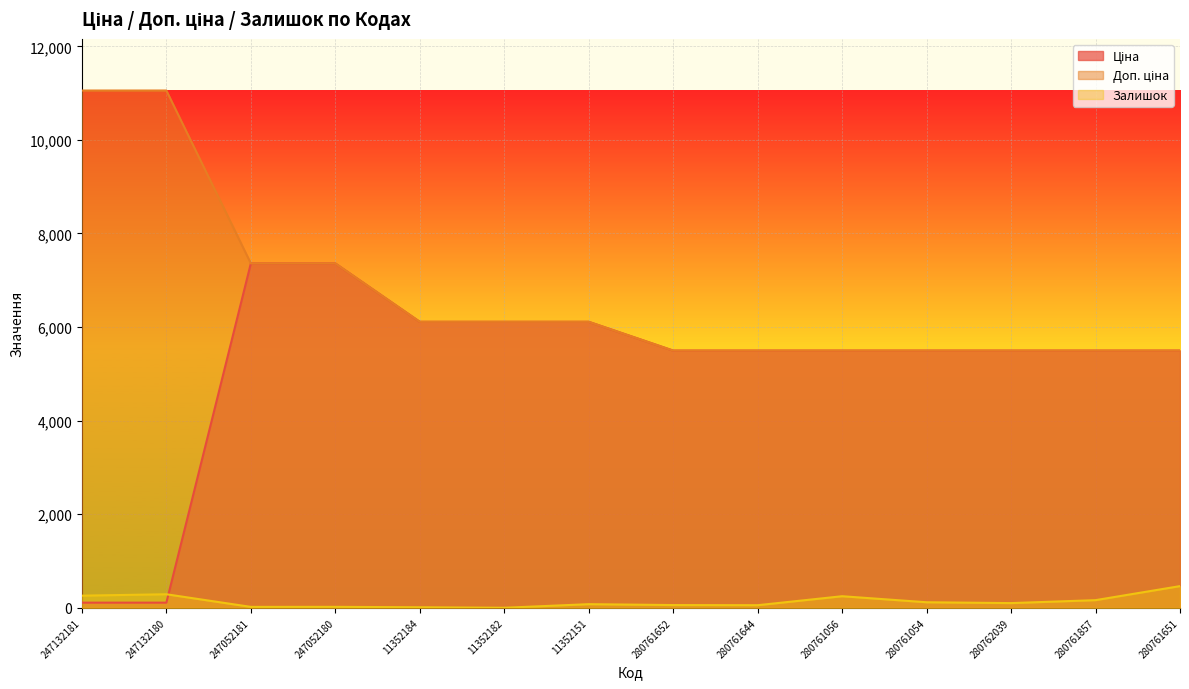

What is the minimum value shown in the chart?

1.0